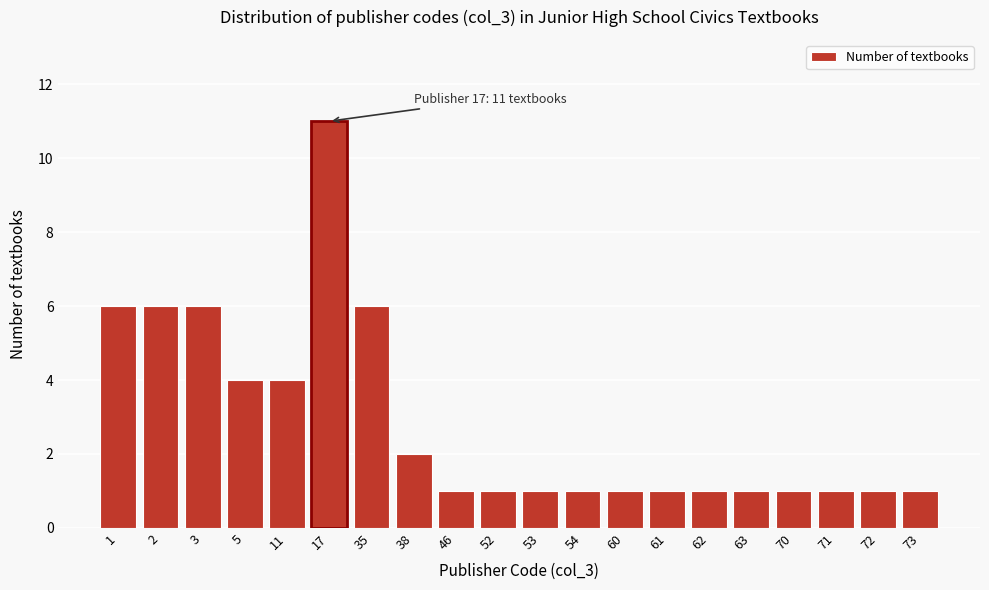

Reading left to right, list all the values displayed in this chart.

1=6	2=6	3=6	5=4	11=4	17=11	35=6	38=2	46=1	52=1	53=1	54=1	60=1	61=1	62=1	63=1	70=1	71=1	72=1	73=1